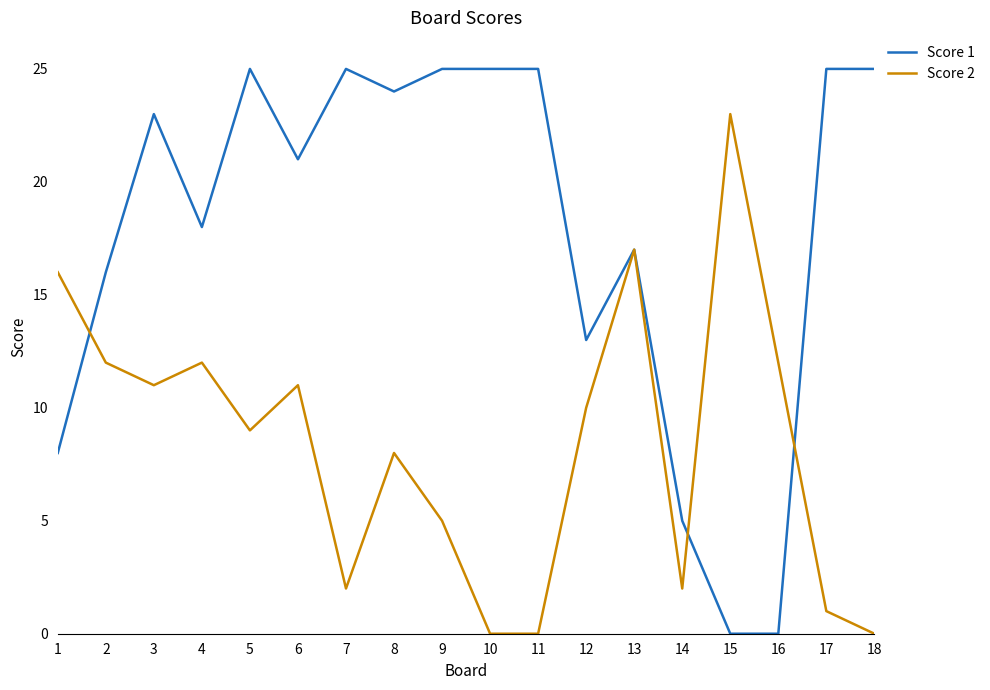

Which series has the largest total across all categories?

Score 1